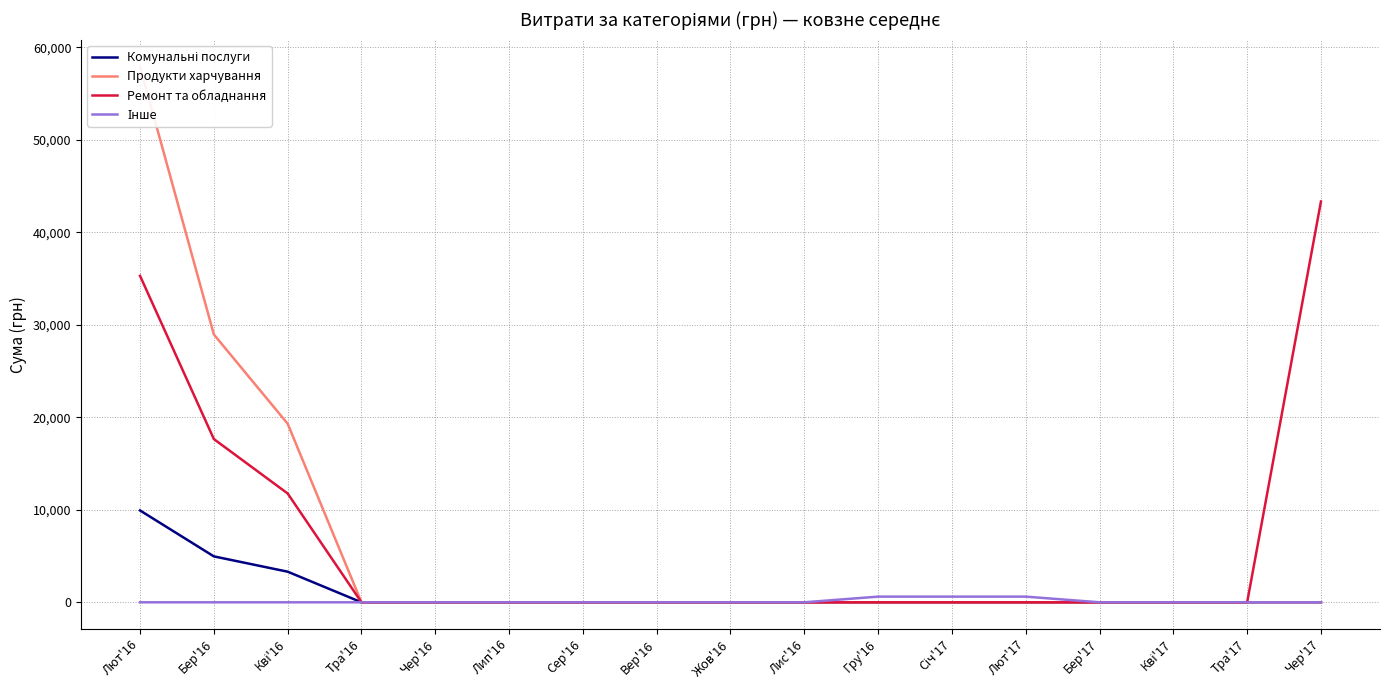

What are all the series names shown in the legend?

Комунальні послуги, Продукти харчування, Ремонт та обладнання, Інше